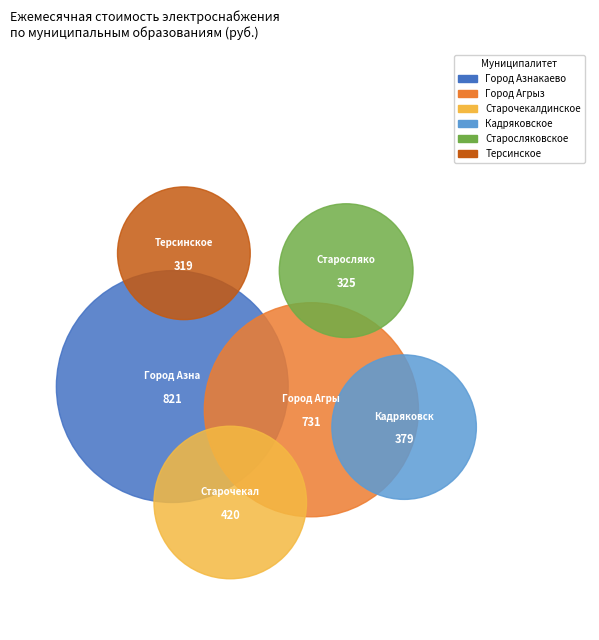

True or false: Терсинское accounts for 1% of the total.

False